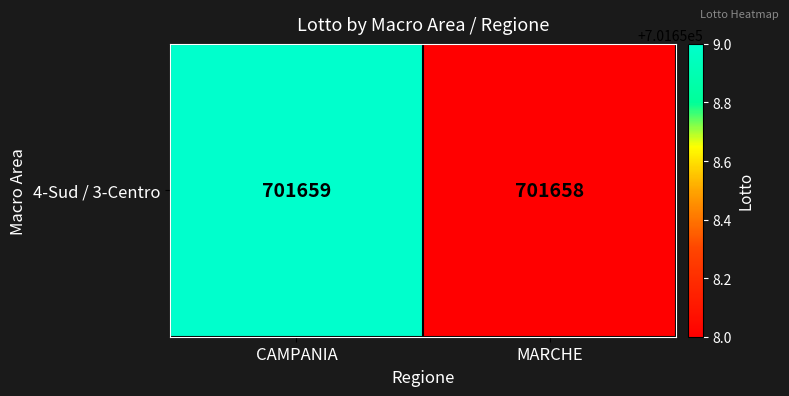

List the labels in order of value, smallest first.

MARCHE, CAMPANIA